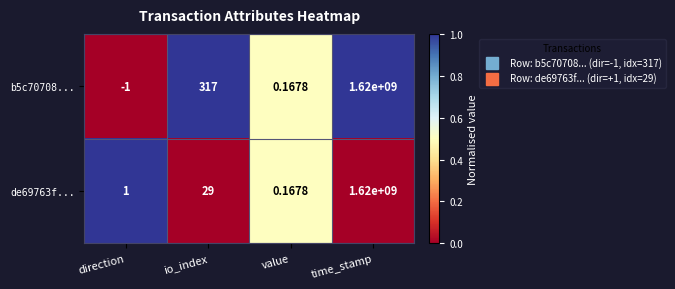

Which series has the largest total across all categories?

b5c70708...